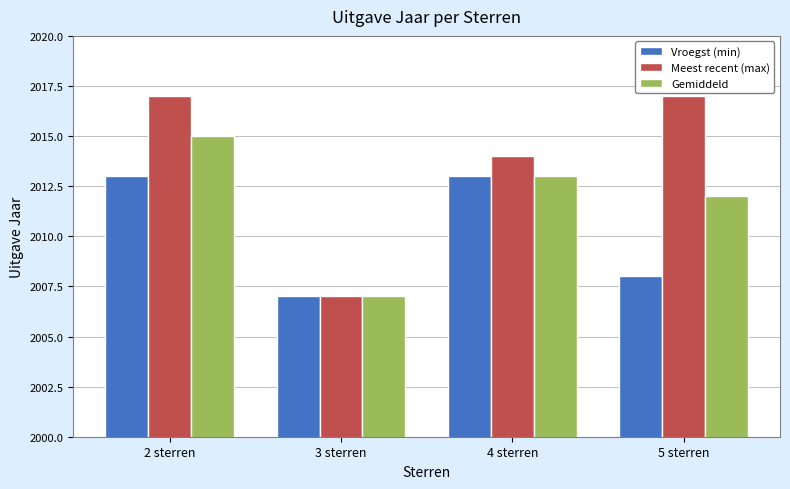

Rank the series by their maximum value, from lowest to highest.

Vroegst (min), Gemiddeld, Meest recent (max)